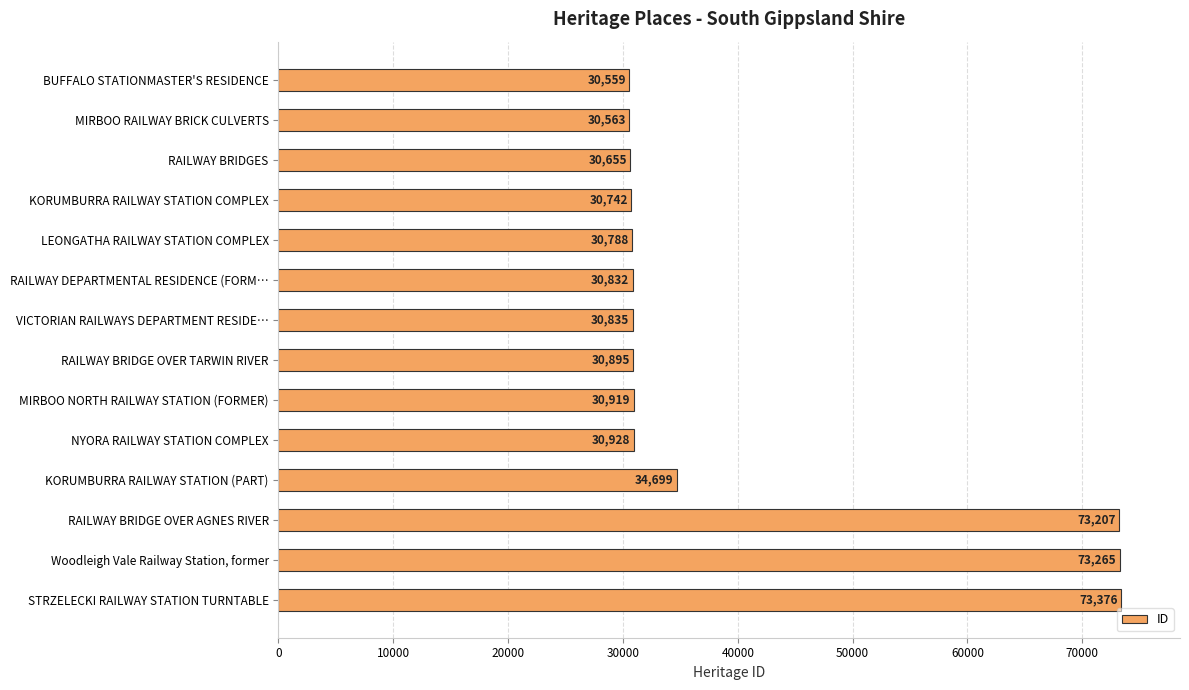

How many distinct data groups are displayed?

1